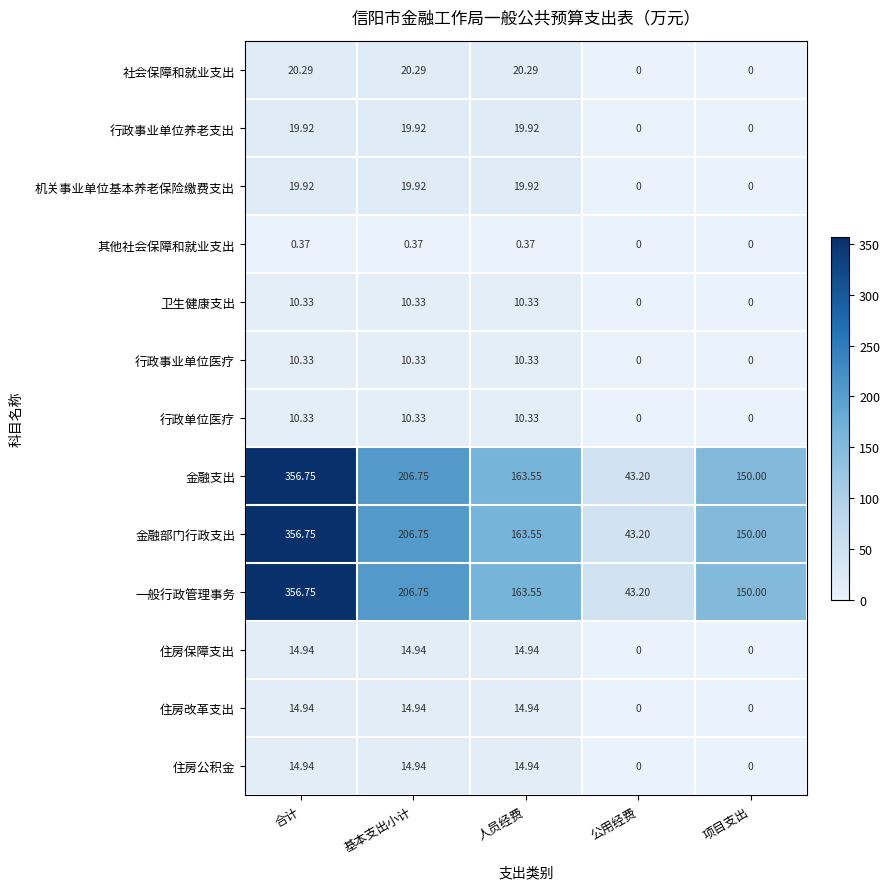

Is the value of 卫生健康支出 at 合计 greater than the value of 其他社会保障和就业支出 at 公用经费?

Yes